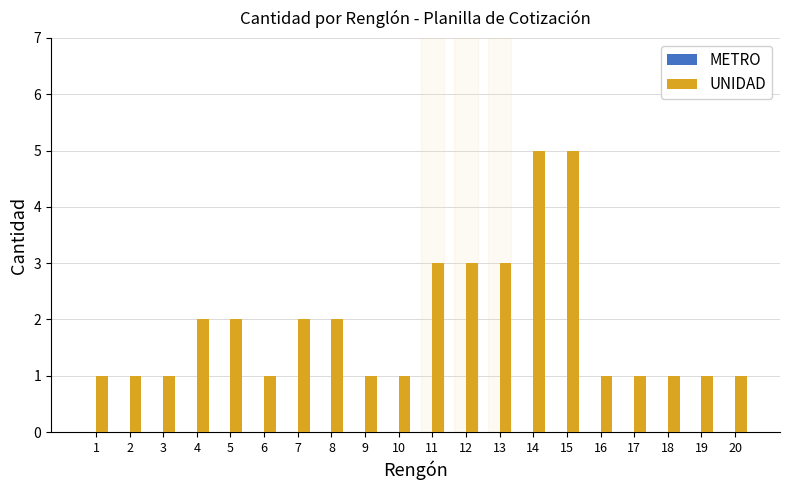

What is the difference between the maximum and second lowest values?

4